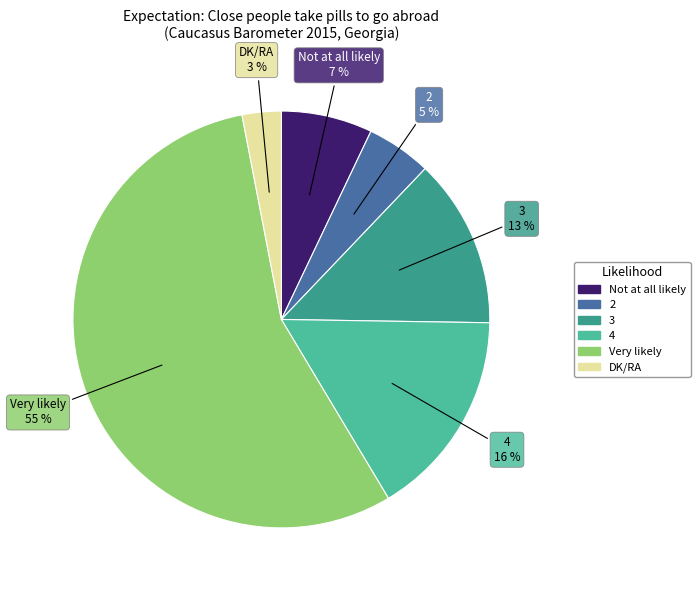

Is the sum of 3 and DK/RA greater than half?

No